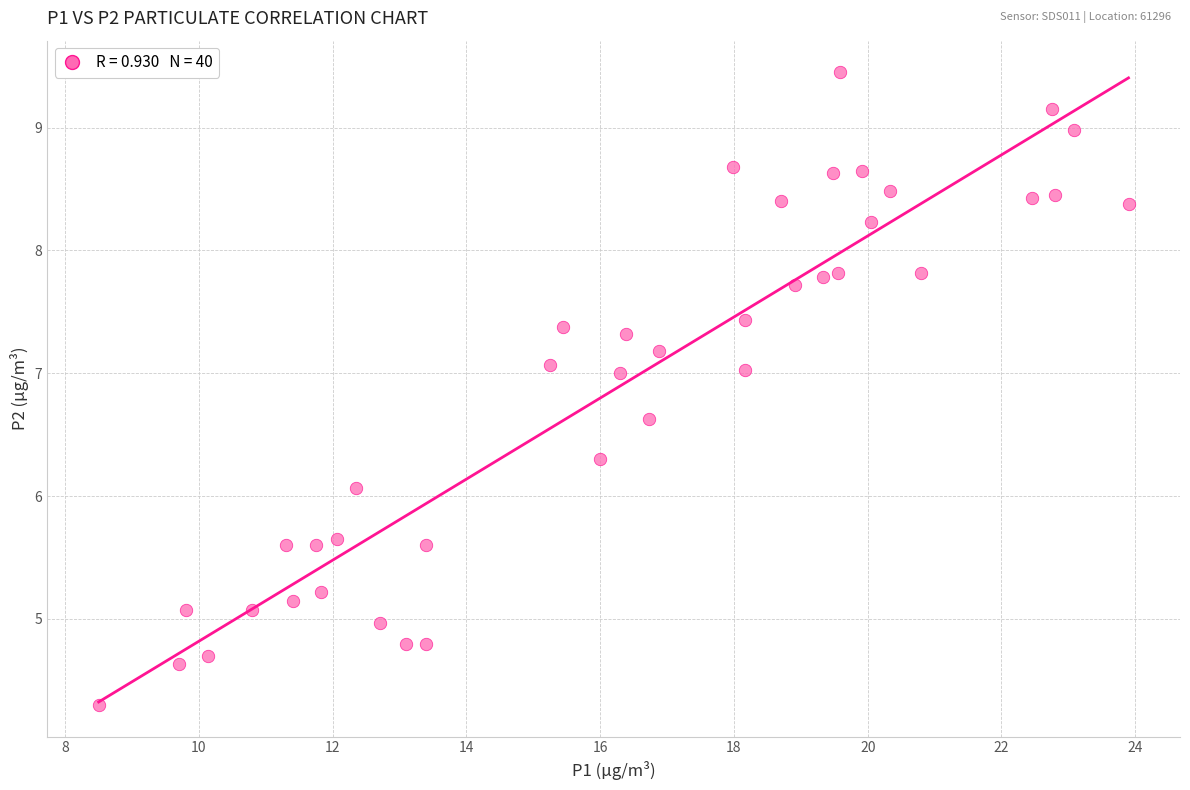

What Y value in the scatter plot is closest to 6?

6.1